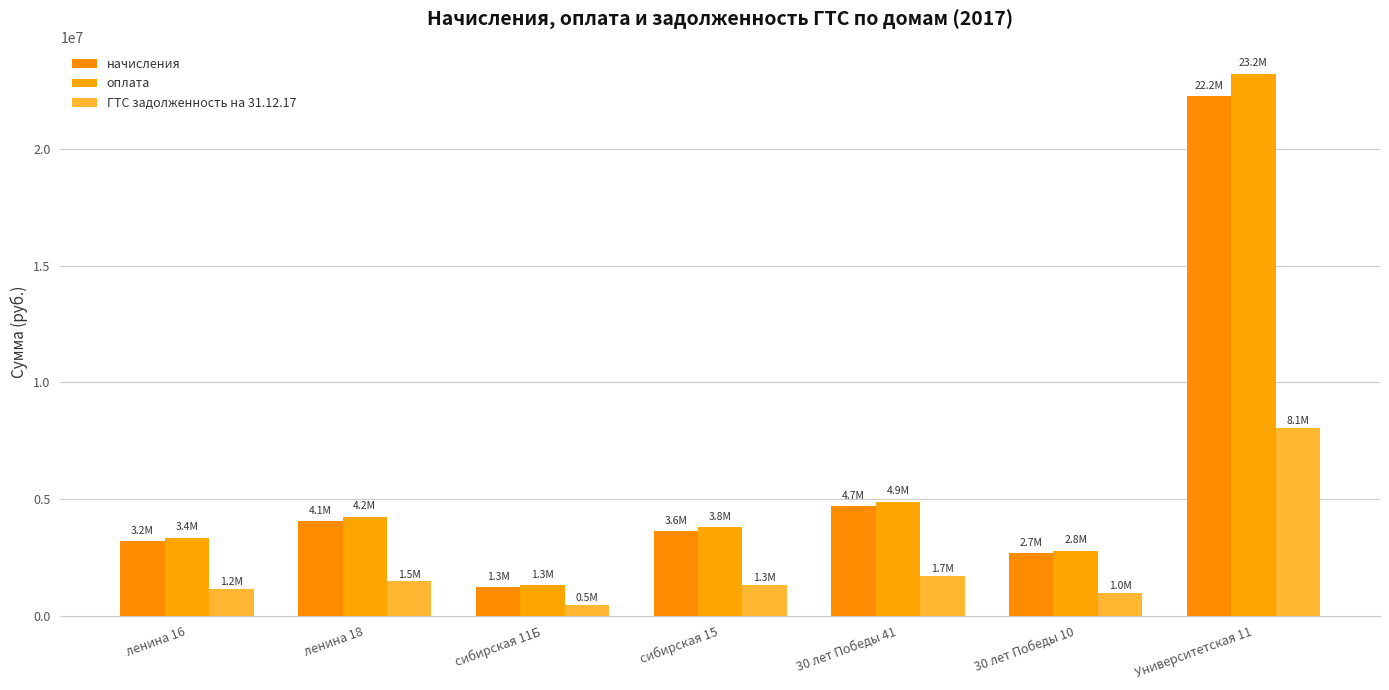

The начисления series shows 589916.3 at сибирская 11Б. True or false?

False